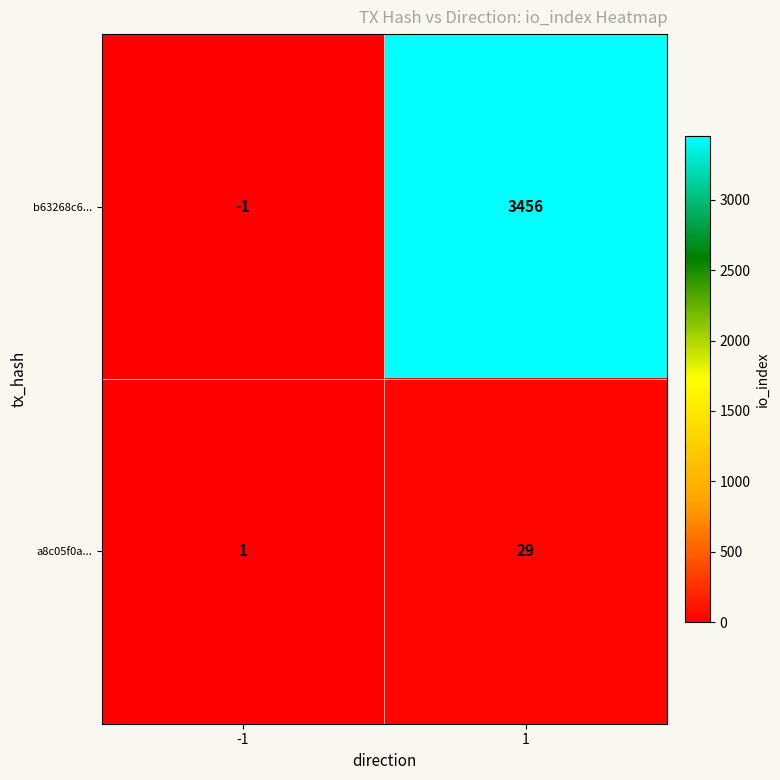

What is the maximum value shown in the chart?

3456